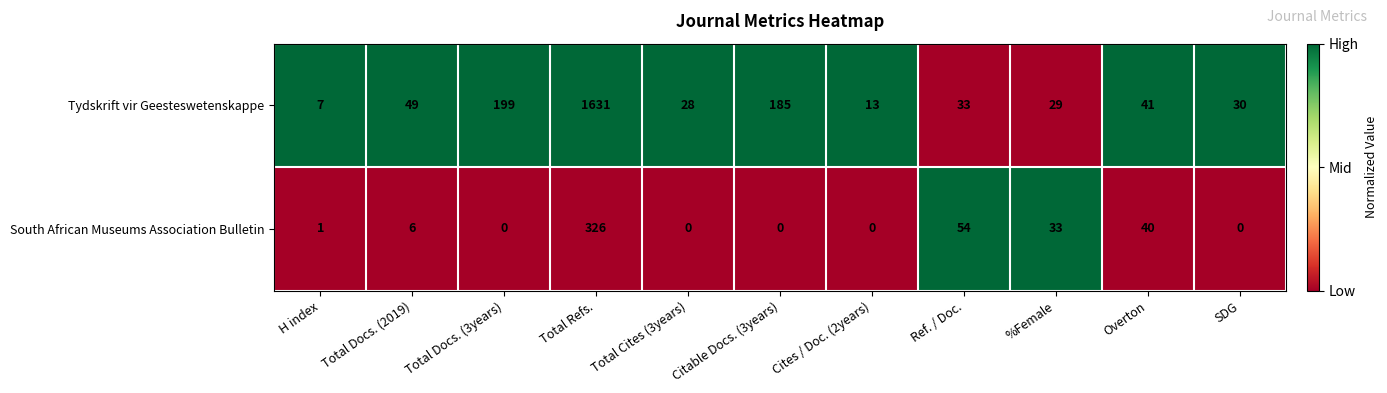

Is it true that South African Museums Association Bulletin equals -210 at Total Cites (3years)?

False